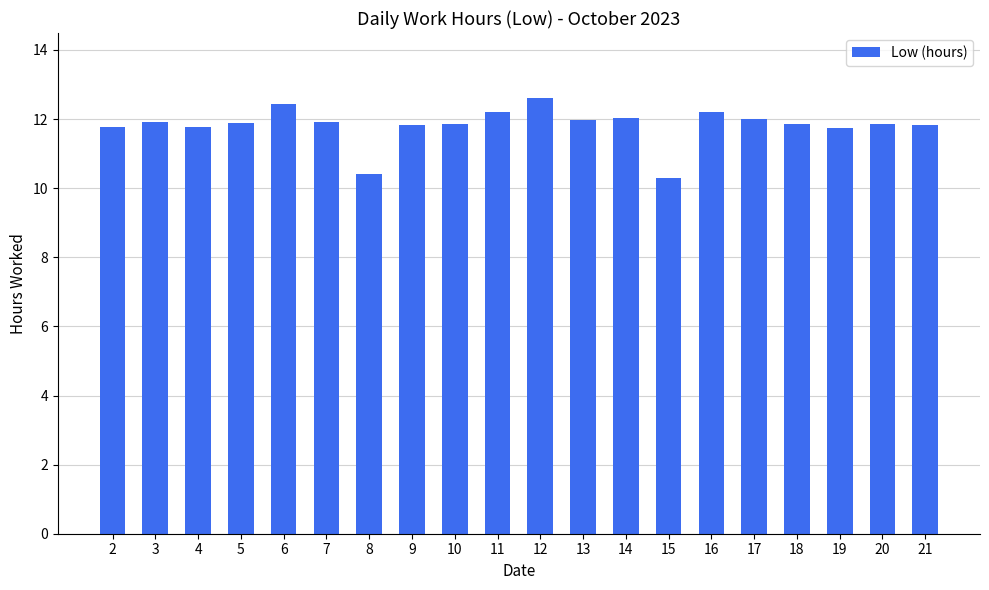

Approximately how many times larger is the value at 2 compared to 16?

1.0